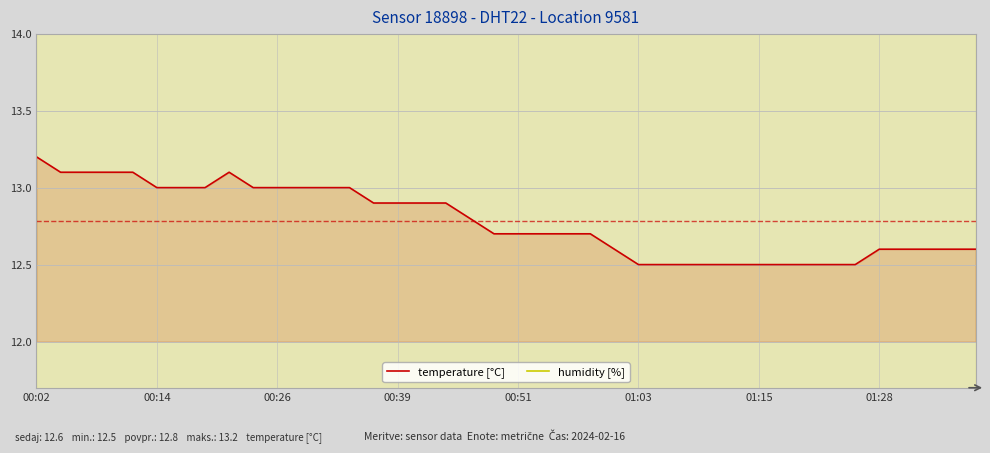

What is the value of the humidity [%] point at the 13th from the left?

24.0